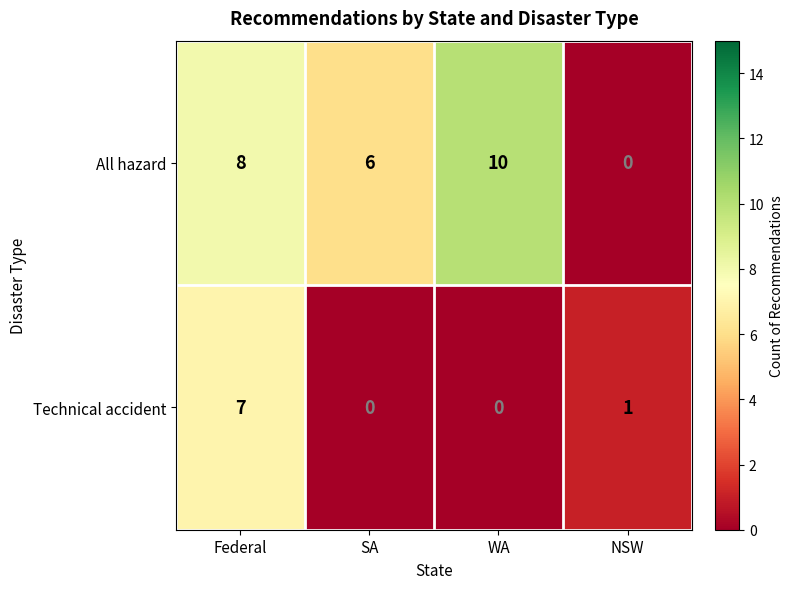

Reading left to right, extract all data points from this chart.

All hazard: Federal=8	SA=6	WA=10	NSW=0
Technical accident: Federal=7	SA=0	WA=0	NSW=1